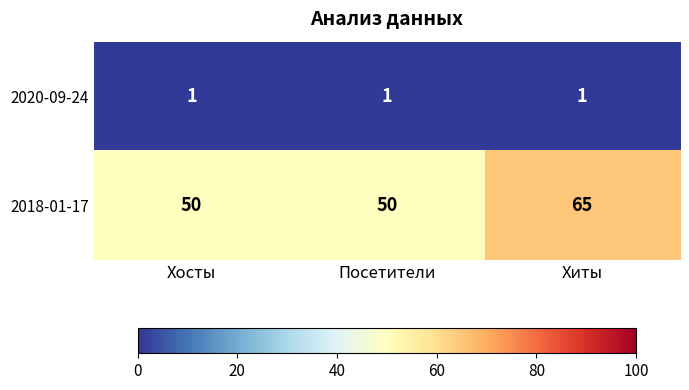

Which series has the widest spread of values?

2018-01-17